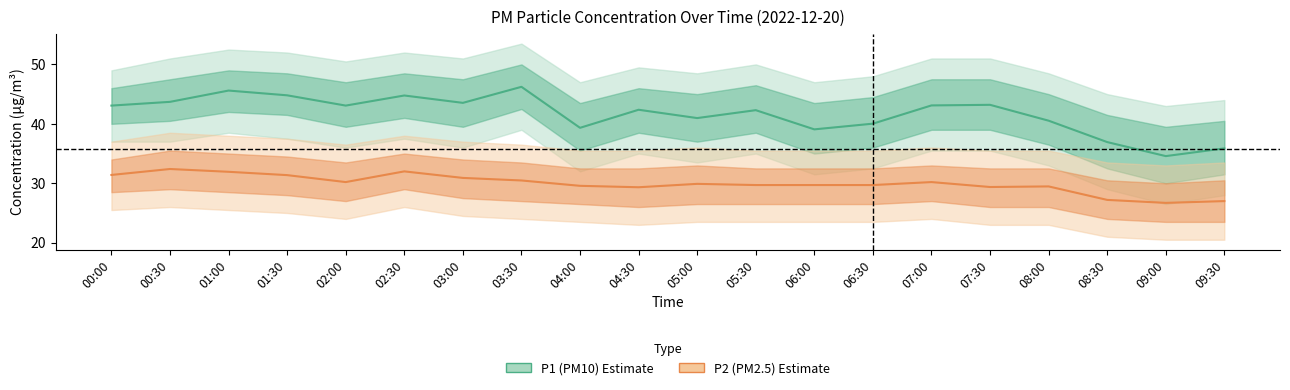

Count the number of data series in this chart.

2